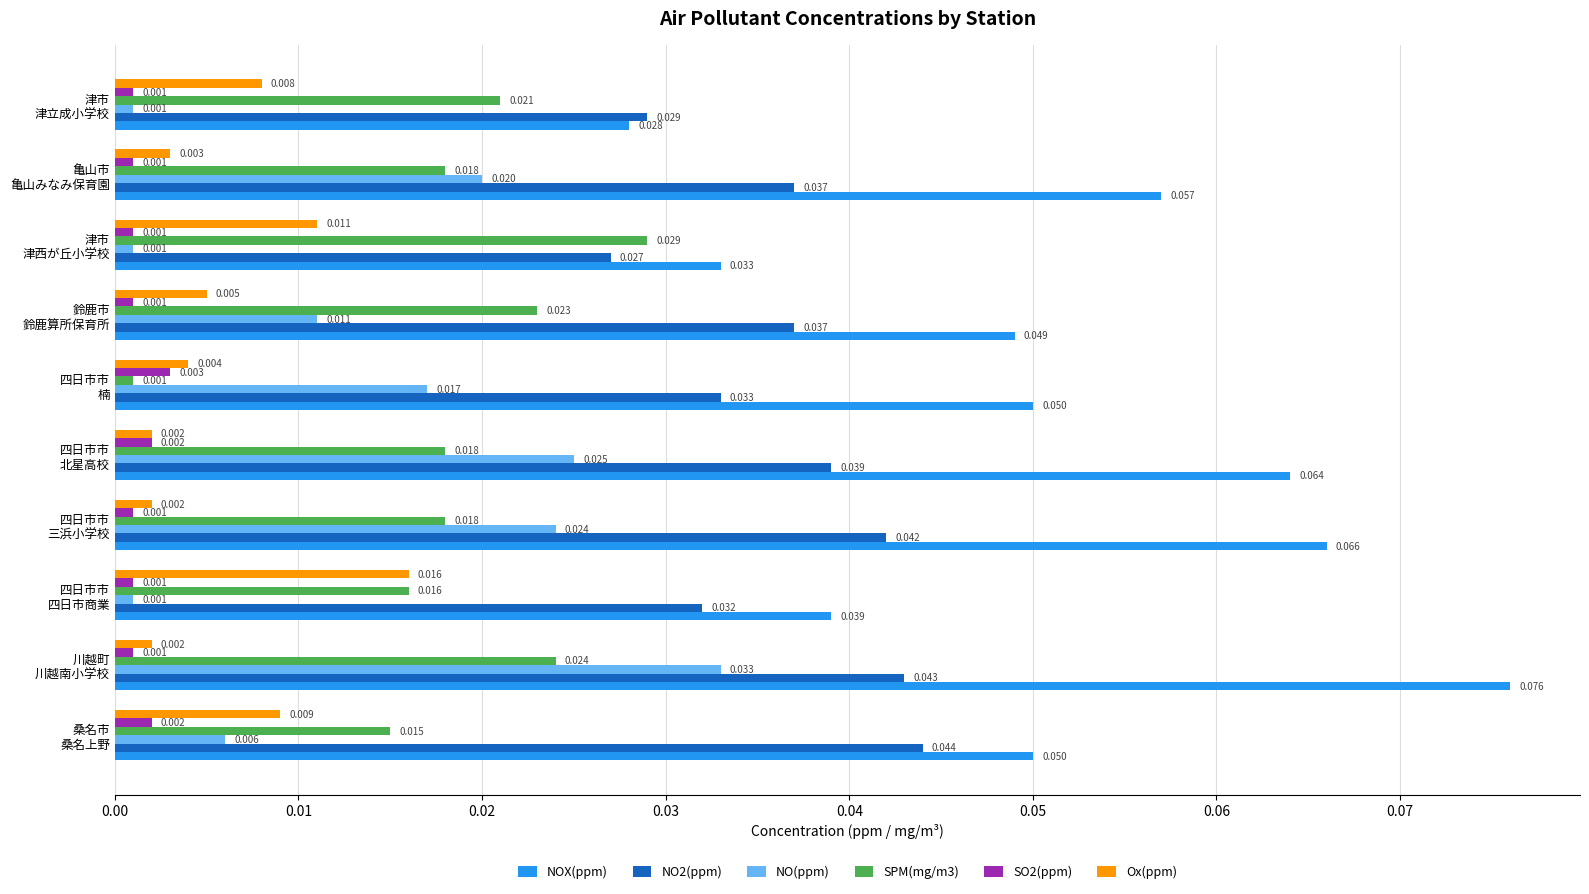

At how many categories does at least one series exceed 0?

10